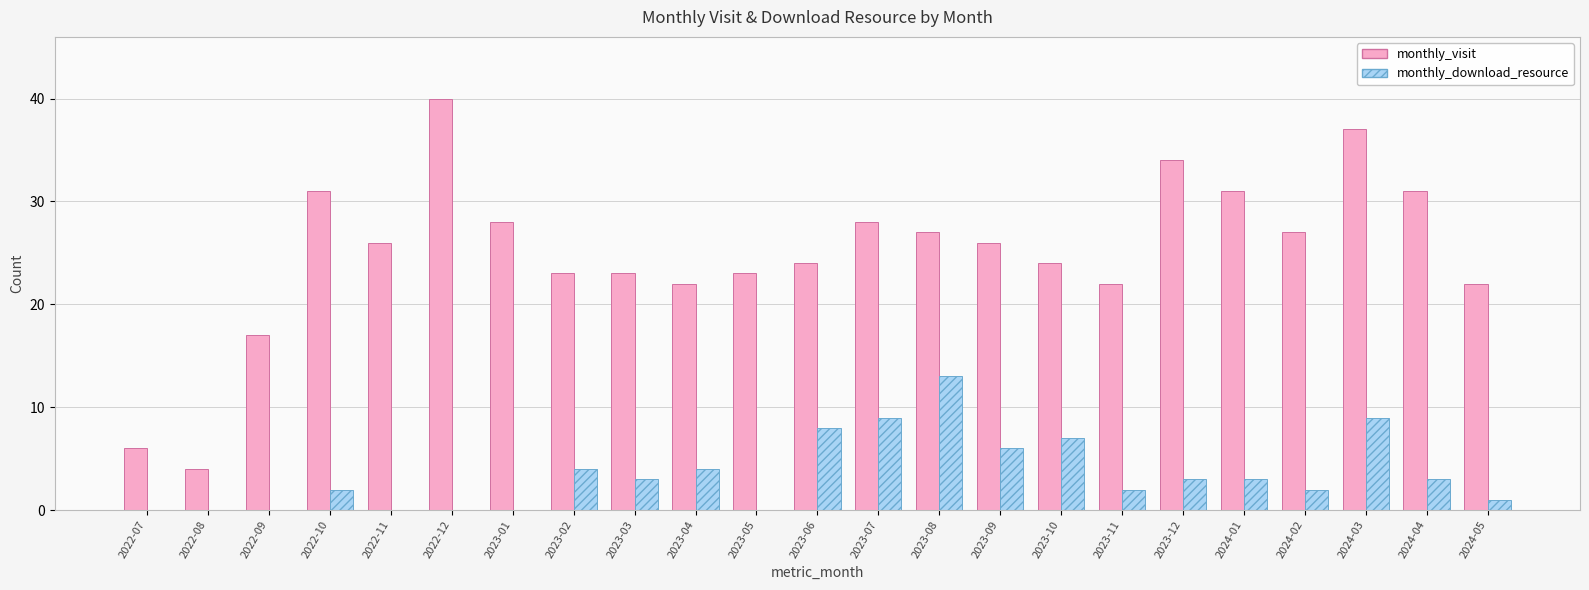

How many groups of bars are there?

23